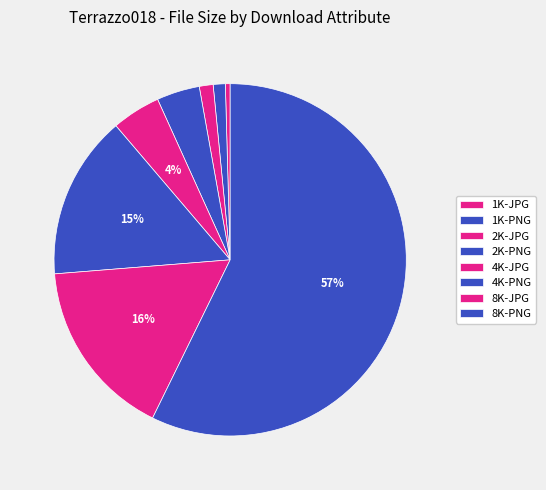

What is the change in value from 2K-JPG to 8K-JPG?

+194869778